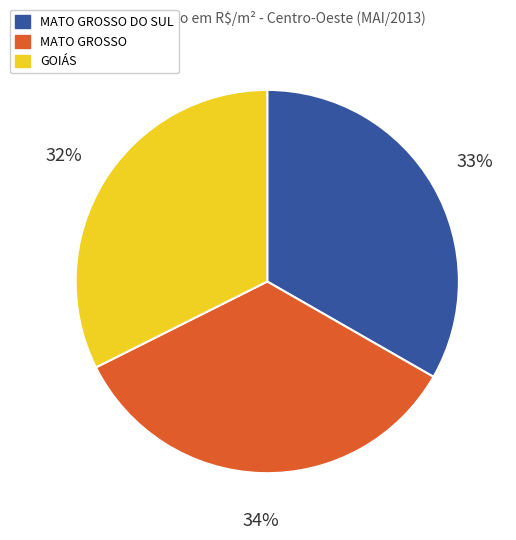

Does any single category account for the majority?

No